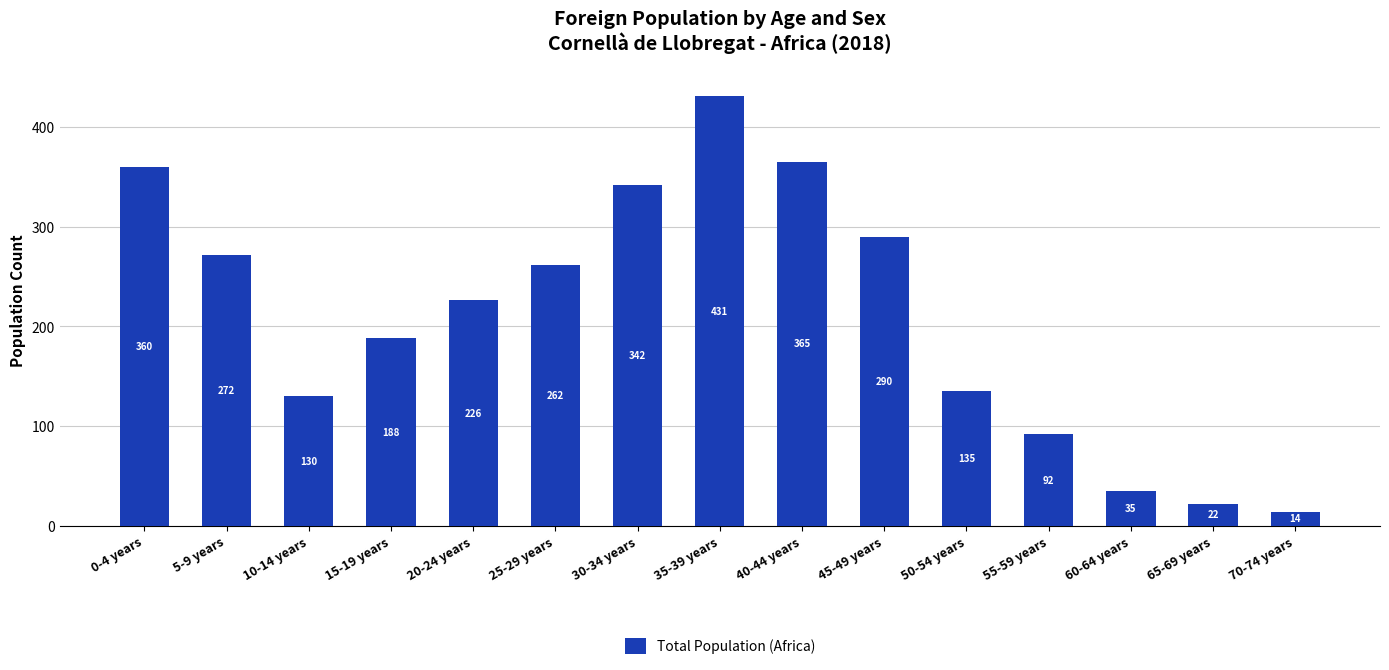

How many bars are there in total?

15